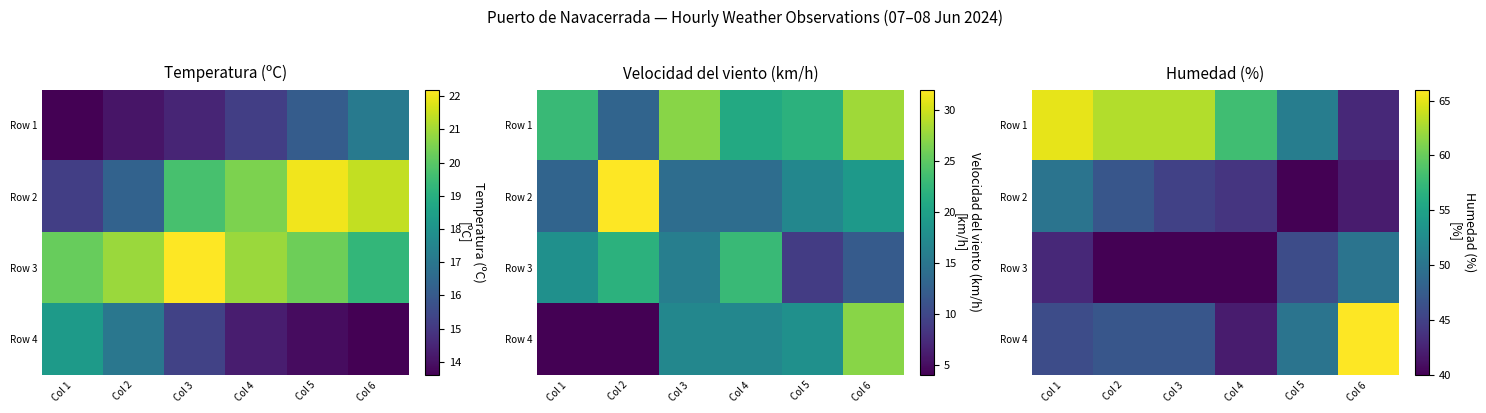

What is the sum of the Row 4 values at Col 5 and Col 6?

116